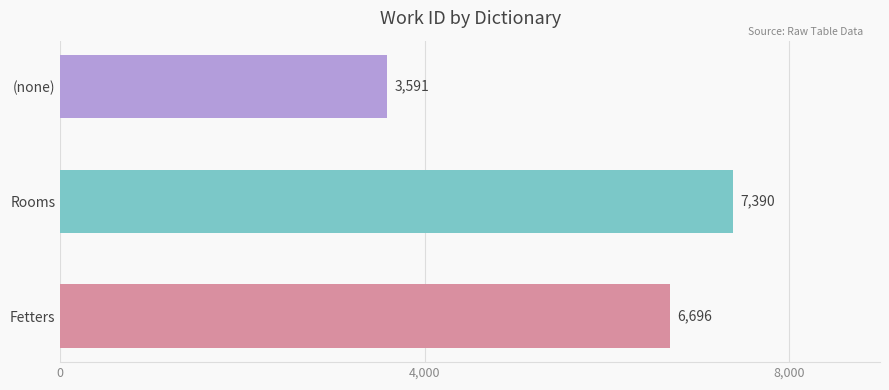

Rank the categories by value from highest to lowest.

Rooms, Fetters, (none)